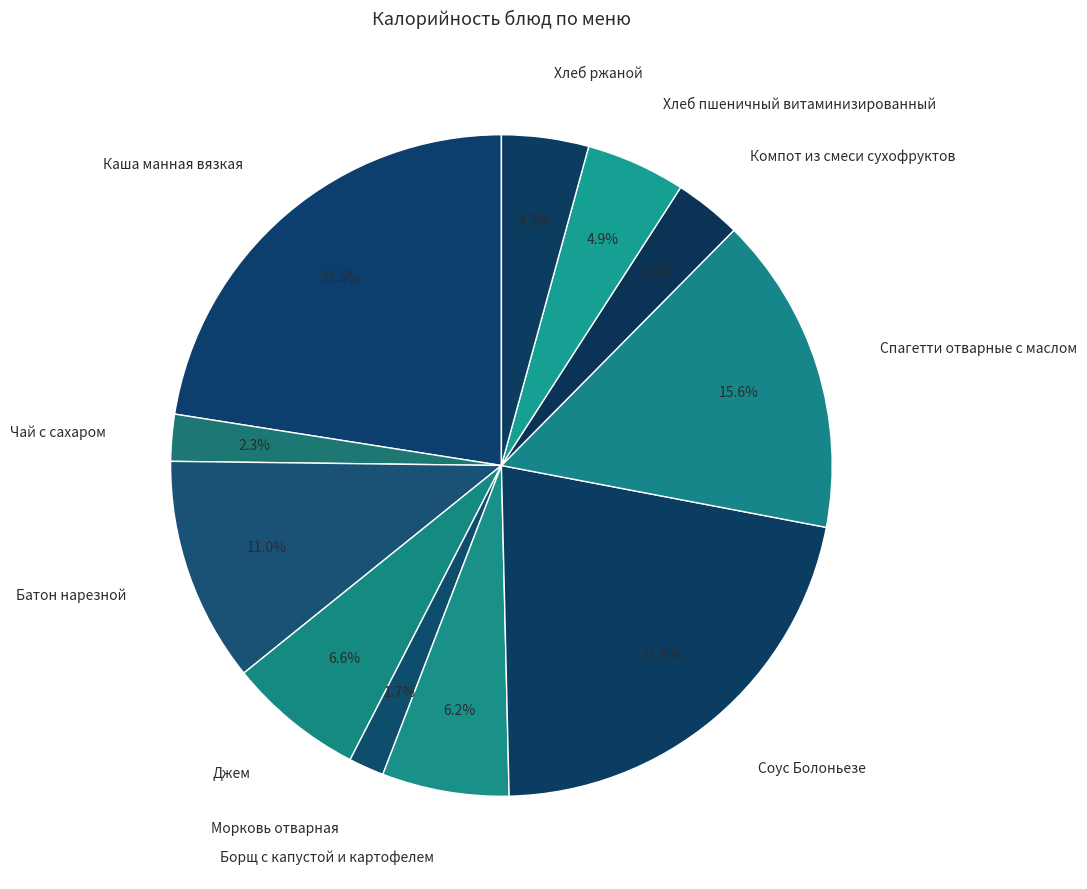

How many slices are in this pie chart?

11